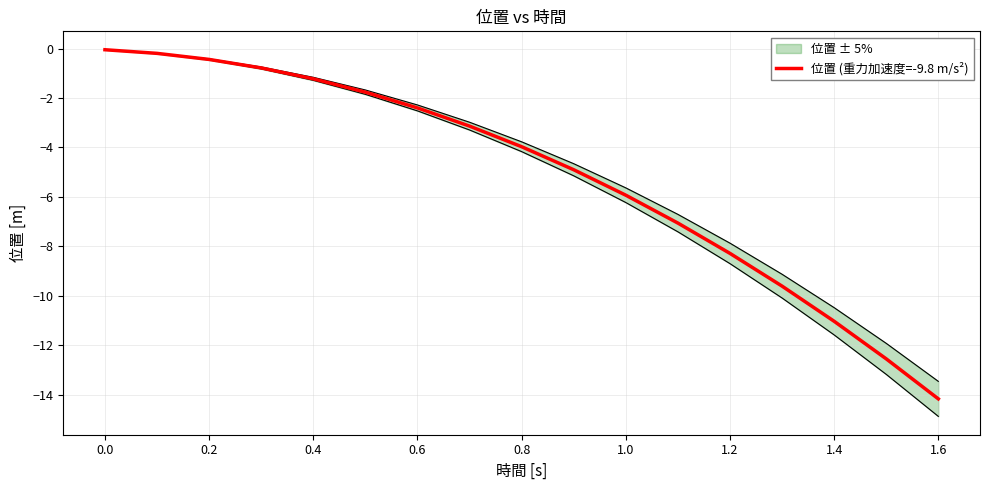

What is the lowest value of the 位置 (重力加速度=-9.8 m/s²) series?

-14.2